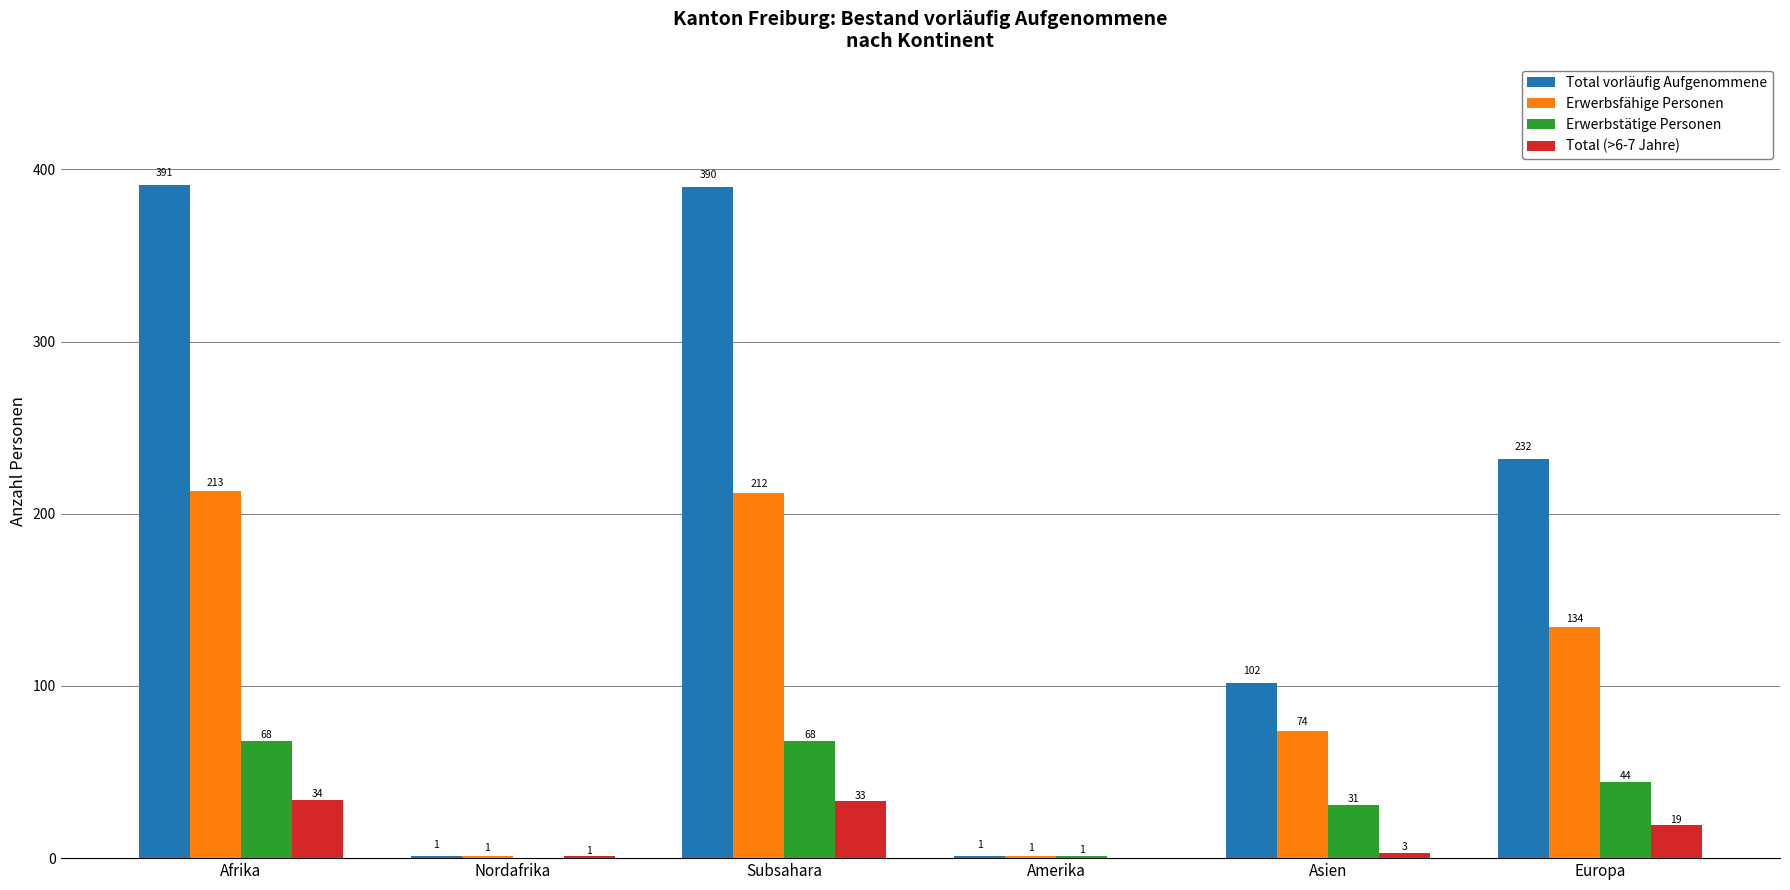

At which label does Total (>6-7 Jahre) first exceed 19?

Afrika